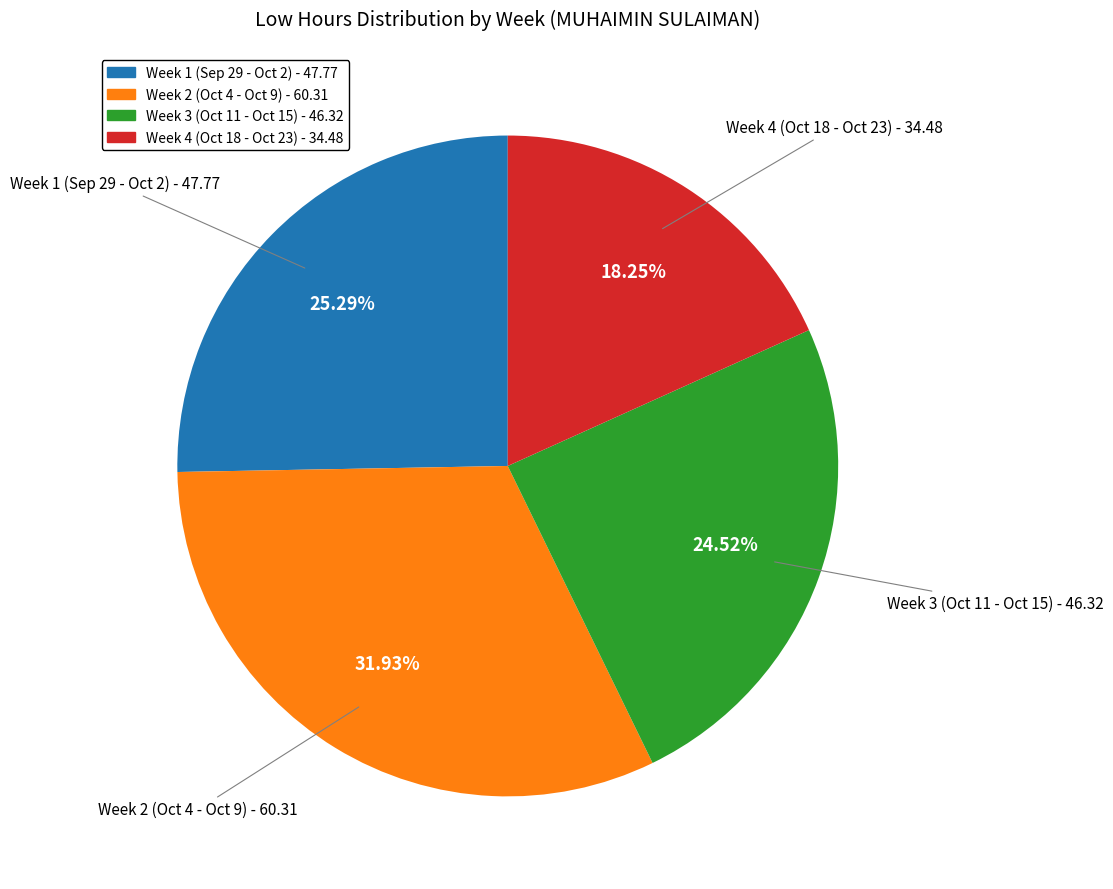

How many segments does this pie chart have?

4